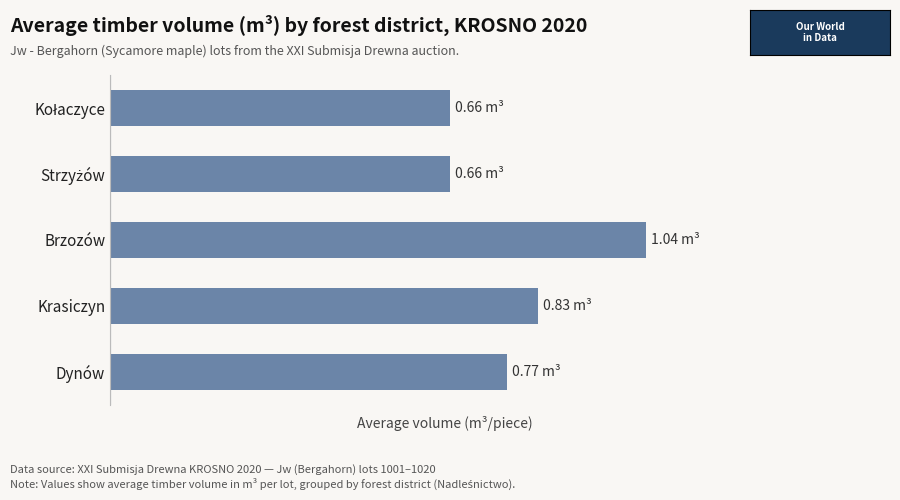

Does the chart contain any negative values?

No